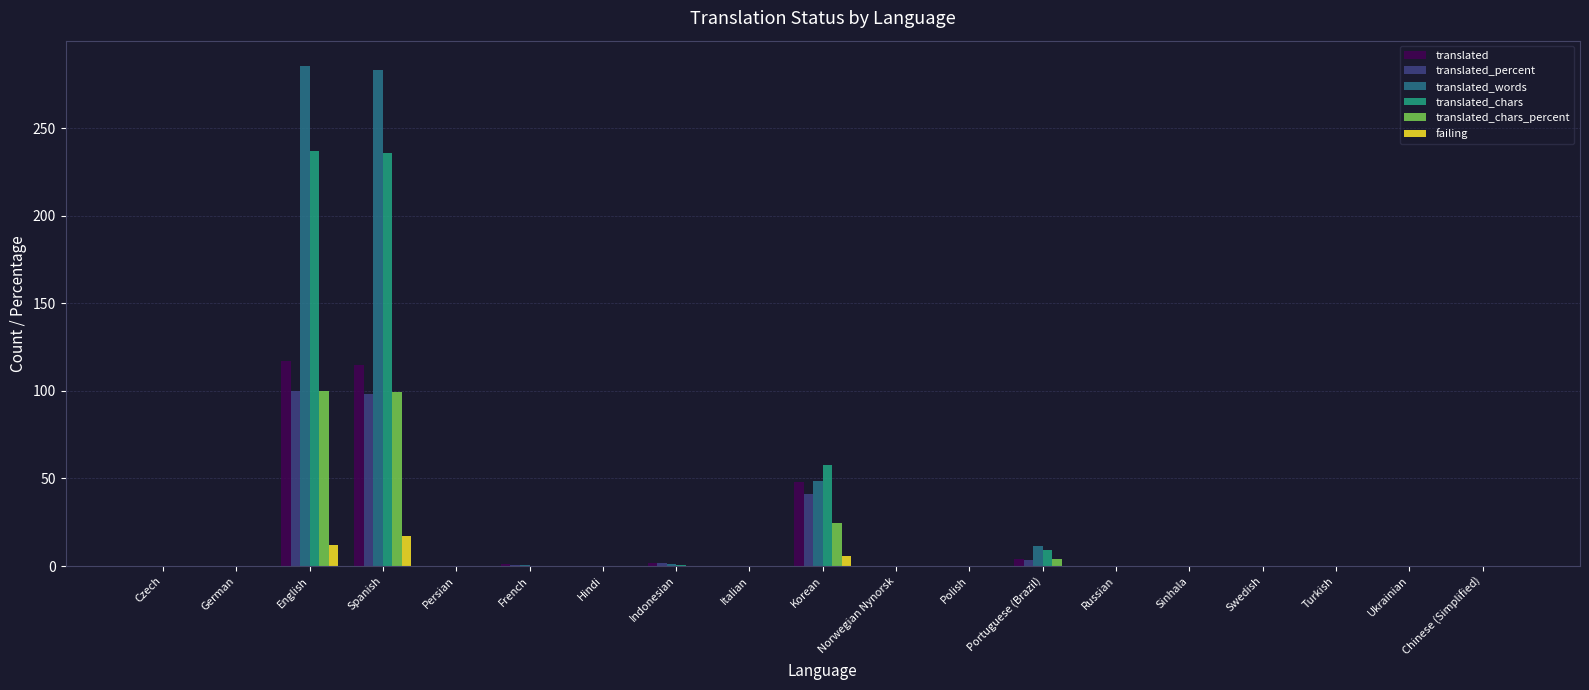

Are the bars horizontal?

No